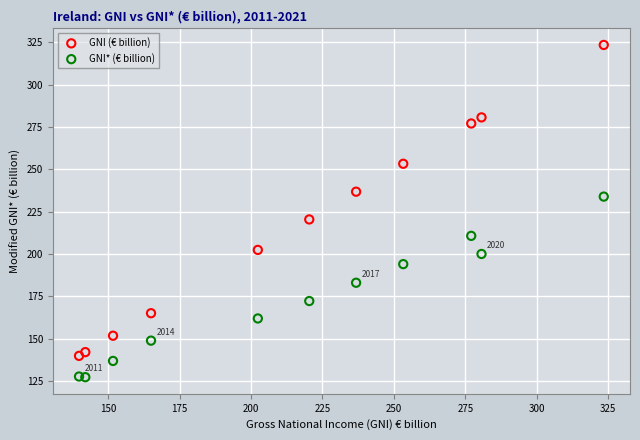

What are all the series names shown in the legend?

GNI (€ billion), GNI* (€ billion)